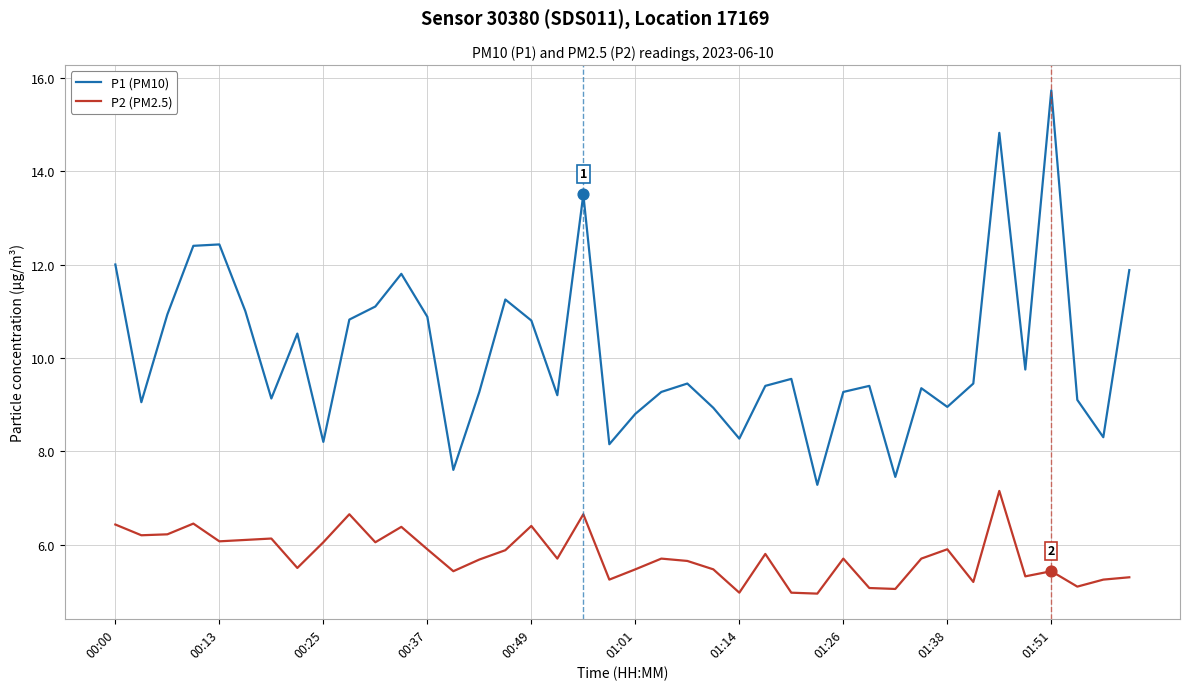

Which series has the largest range (max minus min)?

P1 (PM10)